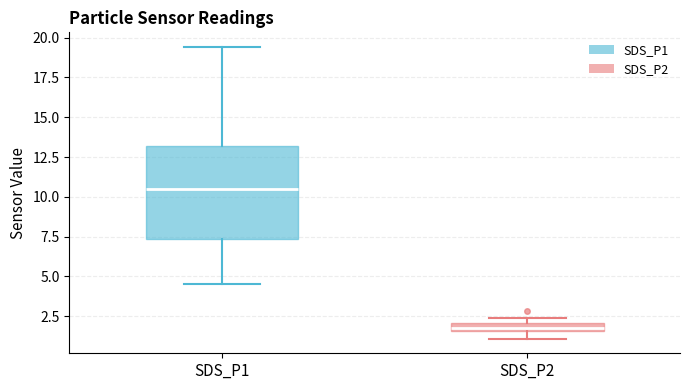

Which box is the tallest, from its lower edge to its upper edge?

SDS_P1